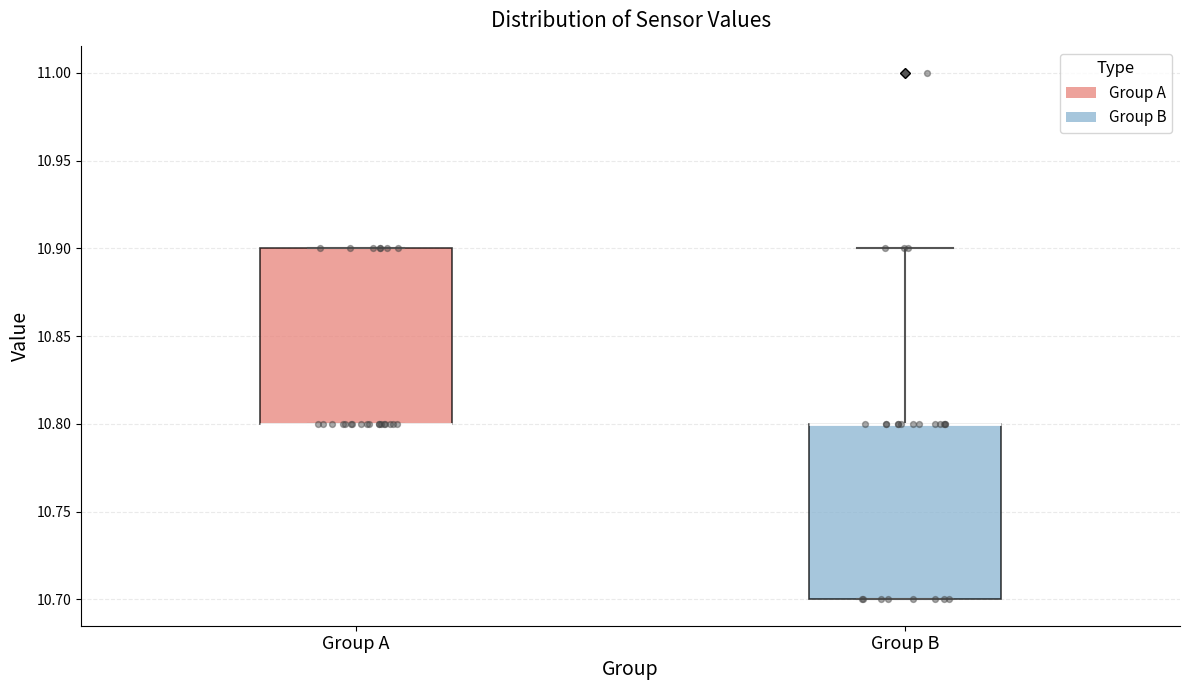

Where is the upper edge of the box for Group B on the y-axis? The values are not printed on the chart, so give them approximately, as read against the axis.

10.8